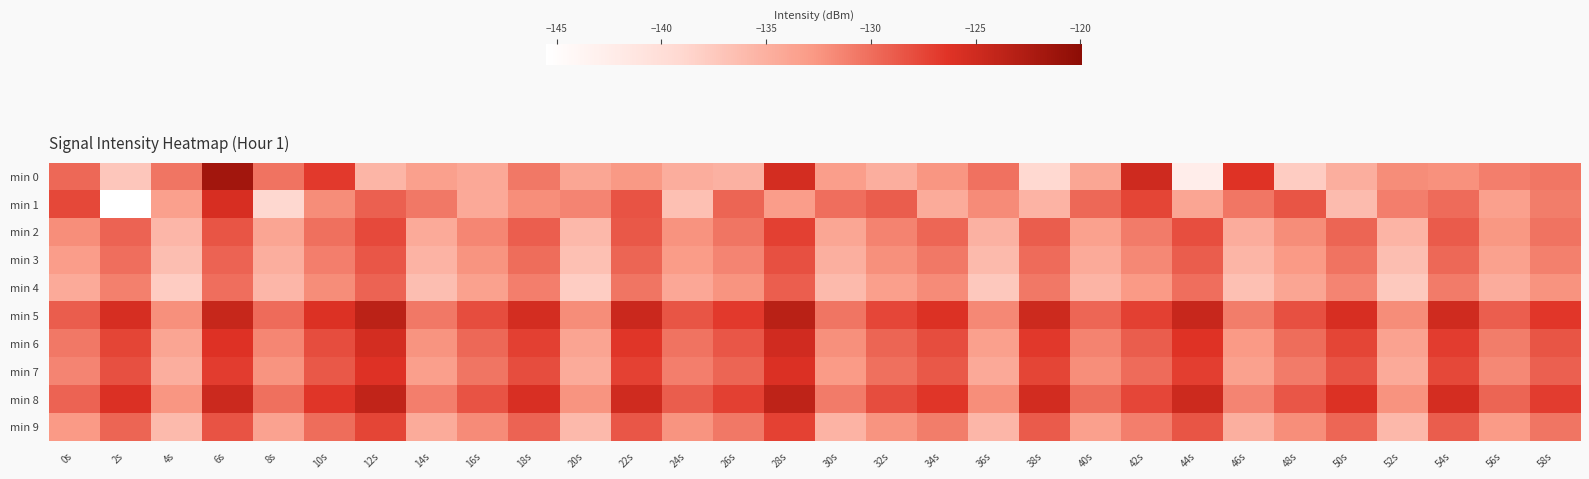

Which series has the largest range (max minus min)?

min 0